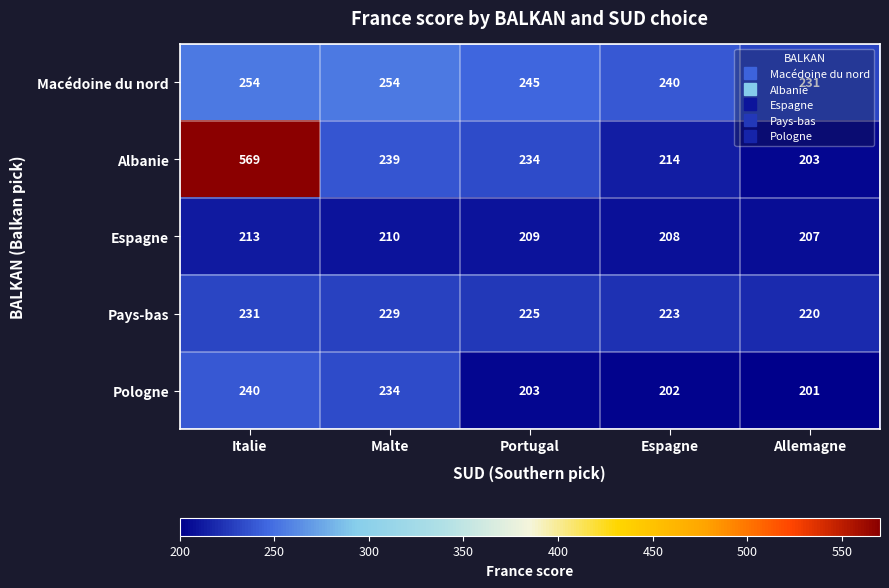

Rank the series by their maximum value, from highest to lowest.

Albanie, Macédoine du nord, Pologne, Pays-bas, Espagne